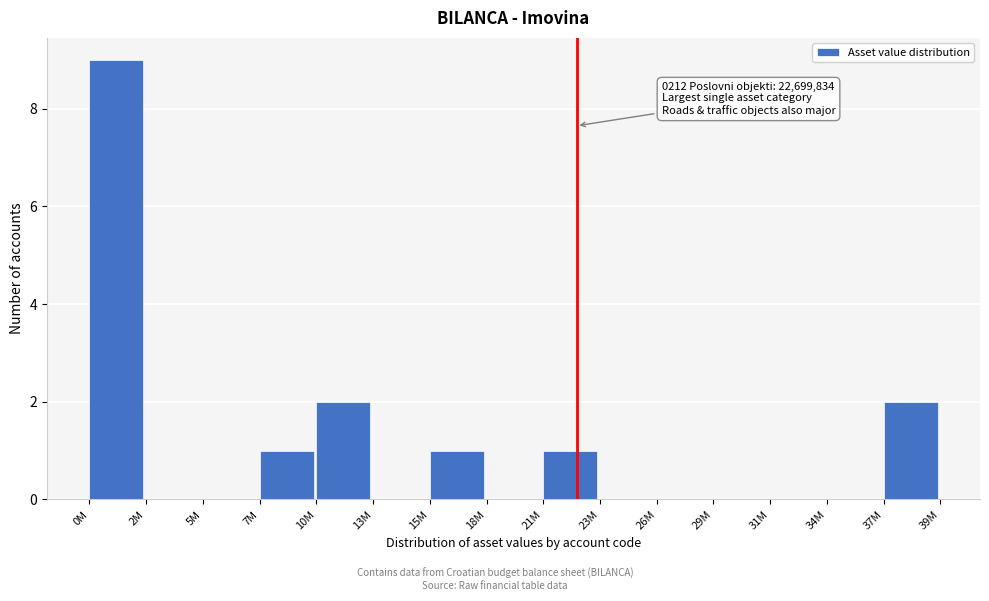

Reading left to right, what are all the values shown in this chart?

0M=9	2M=0	5M=0	7M=1	10M=2	13M=0	15M=1	18M=0	21M=1	23M=0	26M=0	29M=0	31M=0	34M=0	37M=2